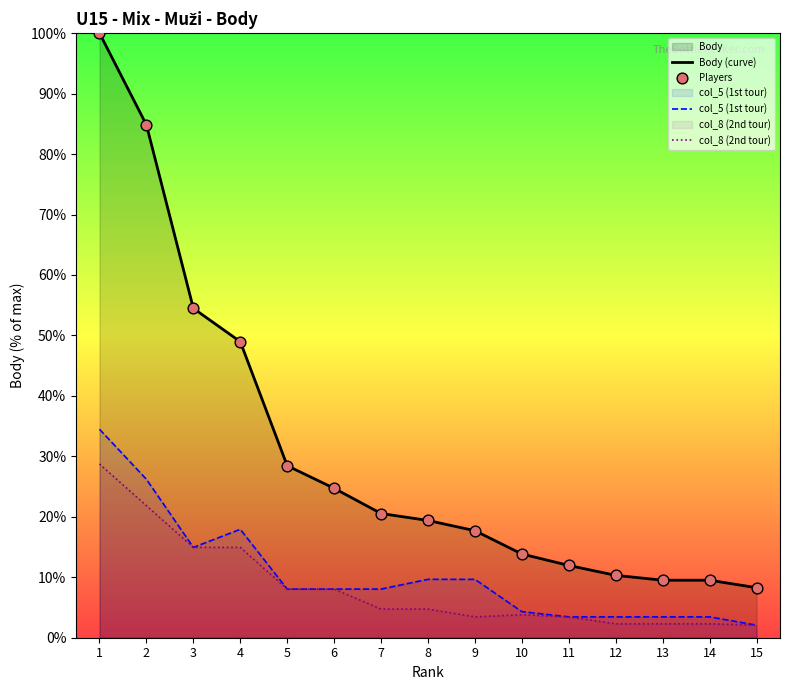

At how many categories does at least one series exceed 17?

9